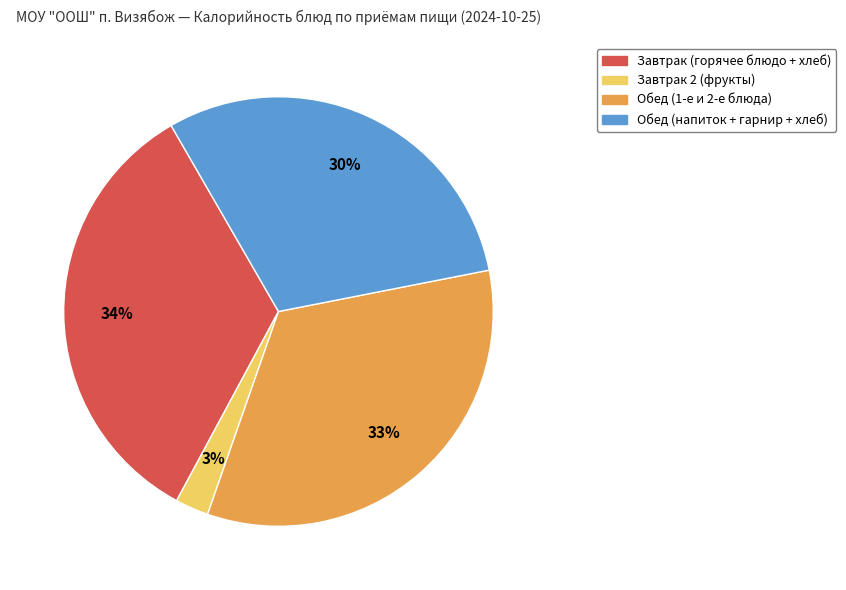

Is there a majority slice in this chart?

No